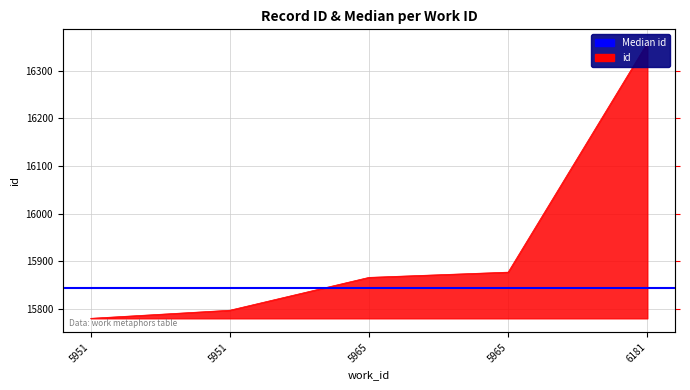

How many lines are shown in the chart?

1